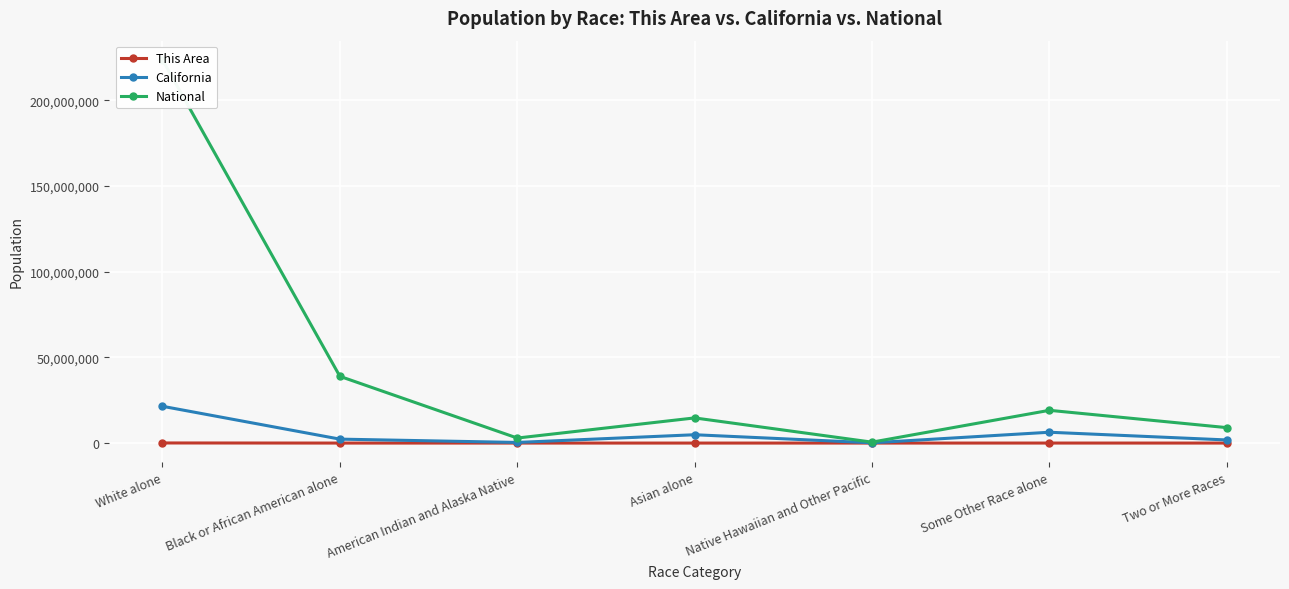

What is the spread (max minus min) of values at White alone?

223490197